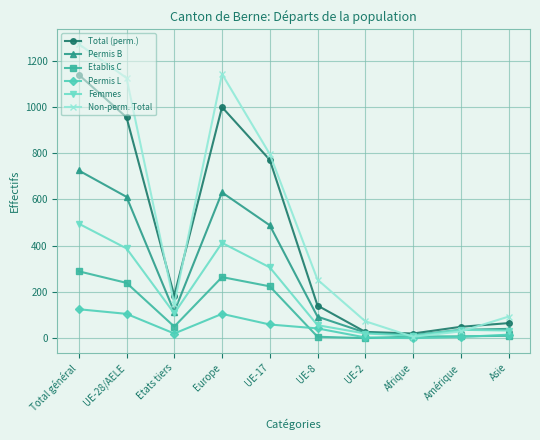

At which category does the chart reach its peak across all series?

Total général